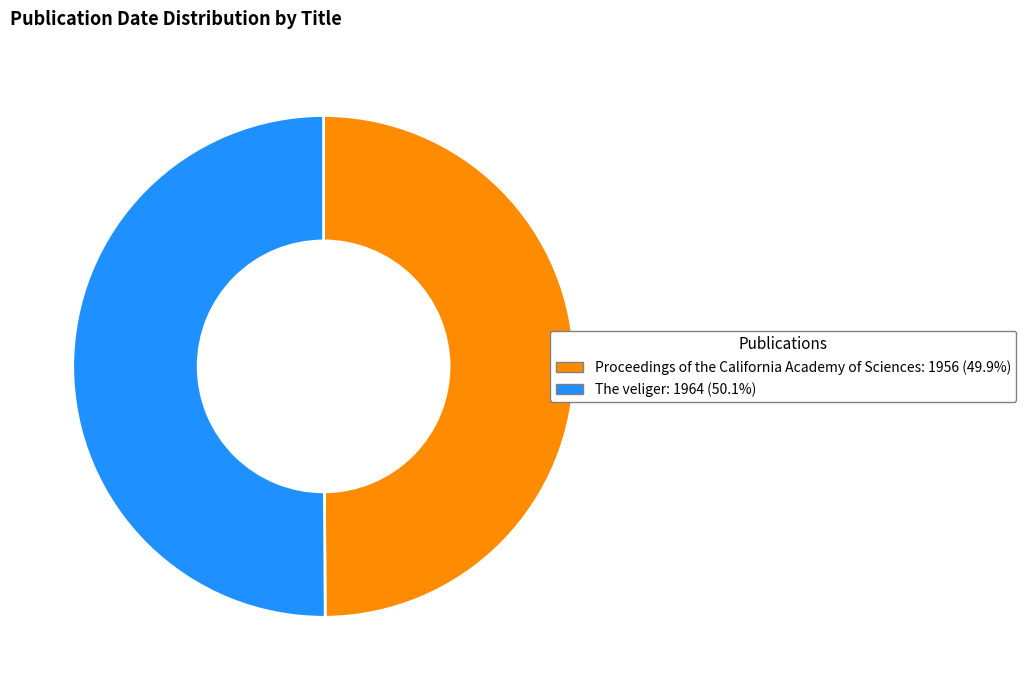

Approximately how many times larger is the value at Proceedings of the California Academy of Sciences compared to The veliger?

1.0